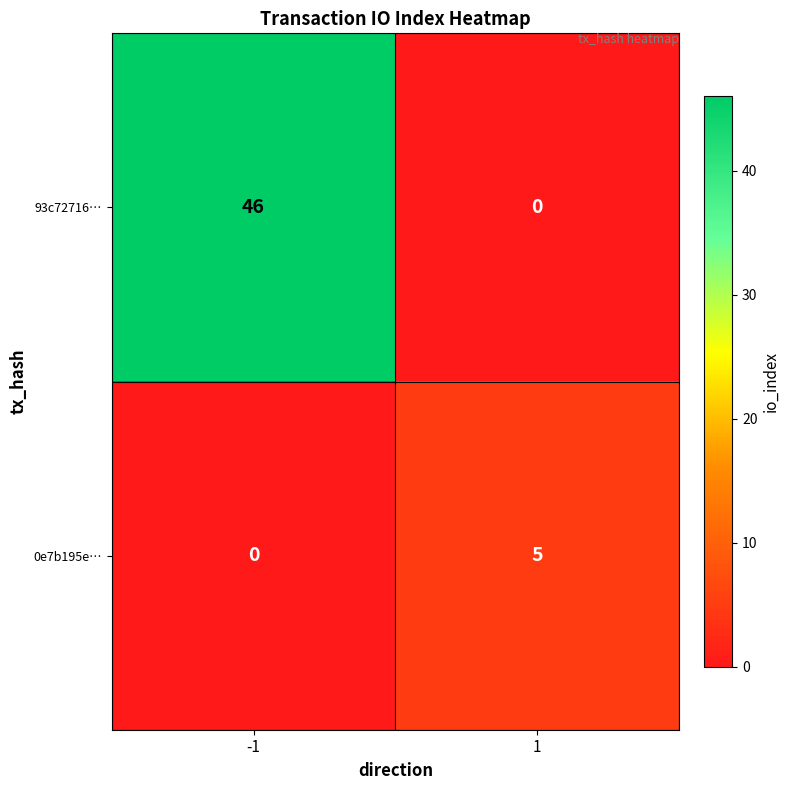

Which series has the largest range (max minus min)?

93c72716…